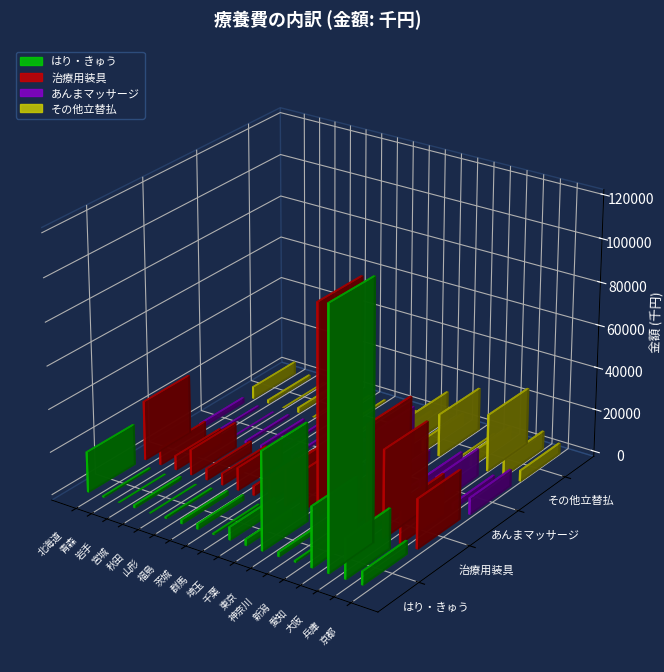

True or false: あんまマッサージ has a value of 773.3 at 茨城.

False